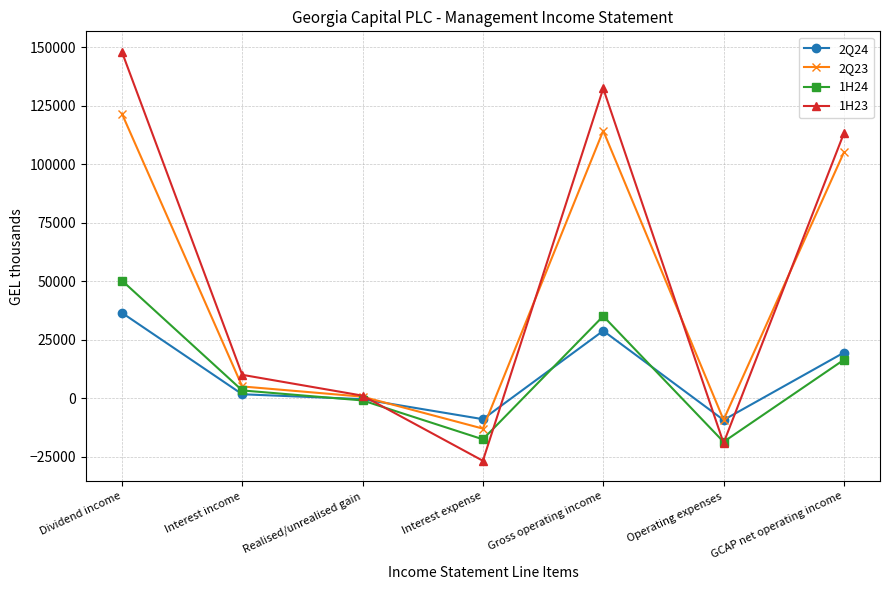

Which series has the largest range (max minus min)?

1H23